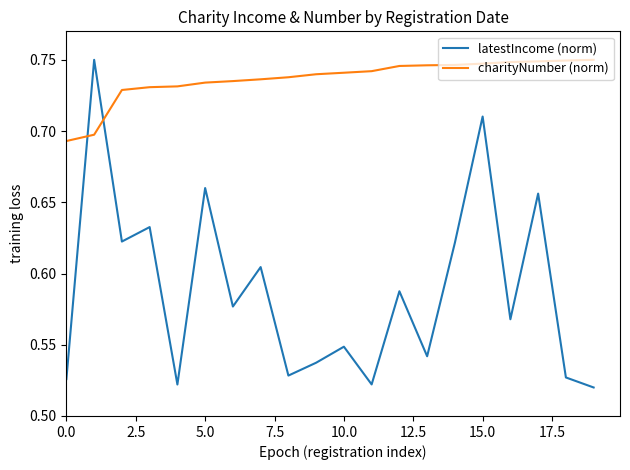

Which series ends up on top after the final intersection of charityNumber (norm) and latestIncome (norm)?

charityNumber (norm)